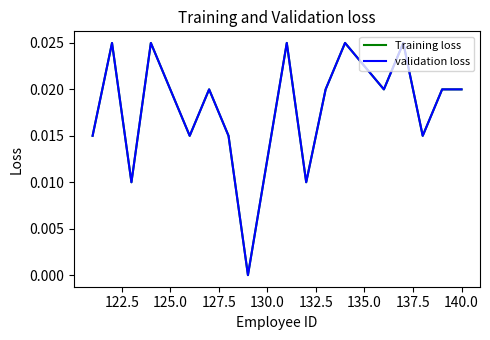

Does the chart have visible grid lines?

No